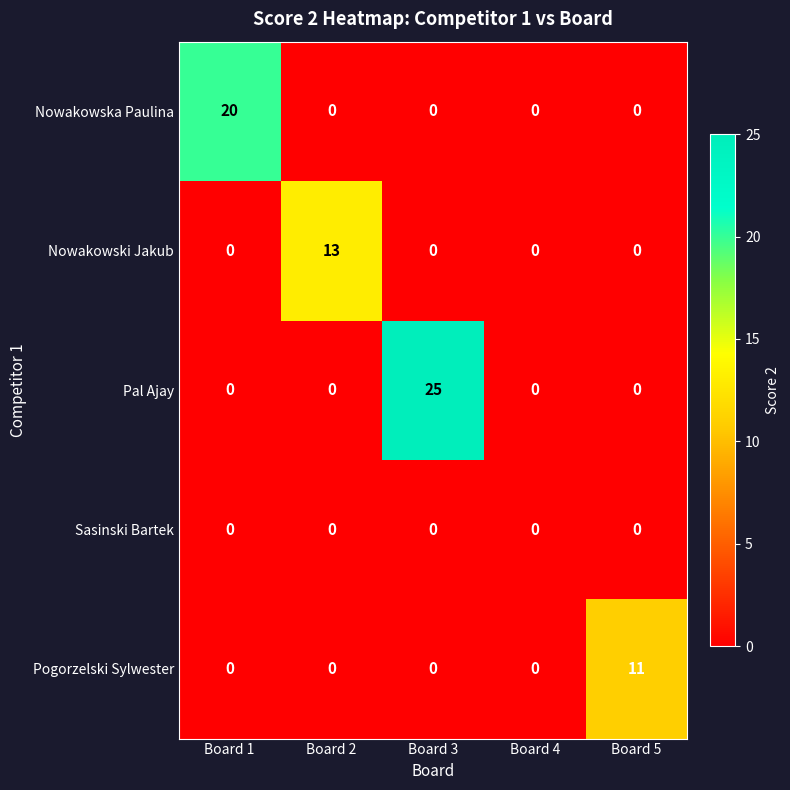

At which category does the chart reach its peak across all series?

Board 3